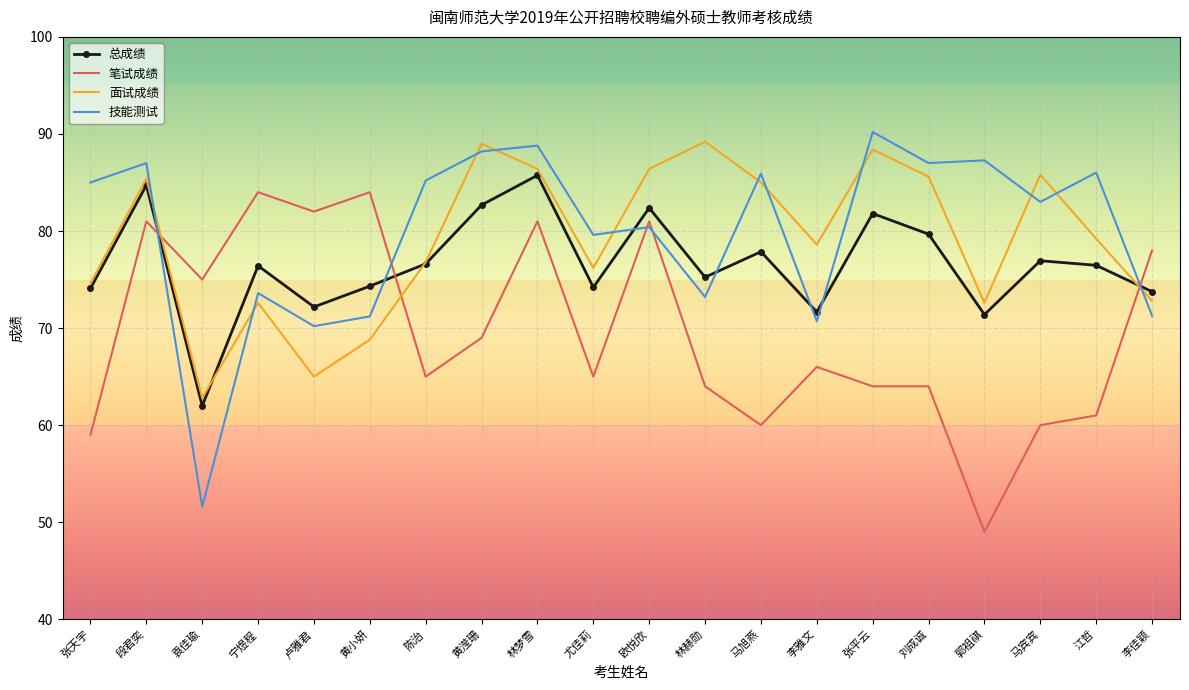

At which label does 面试成绩 reach its minimum?

袁佳瑜